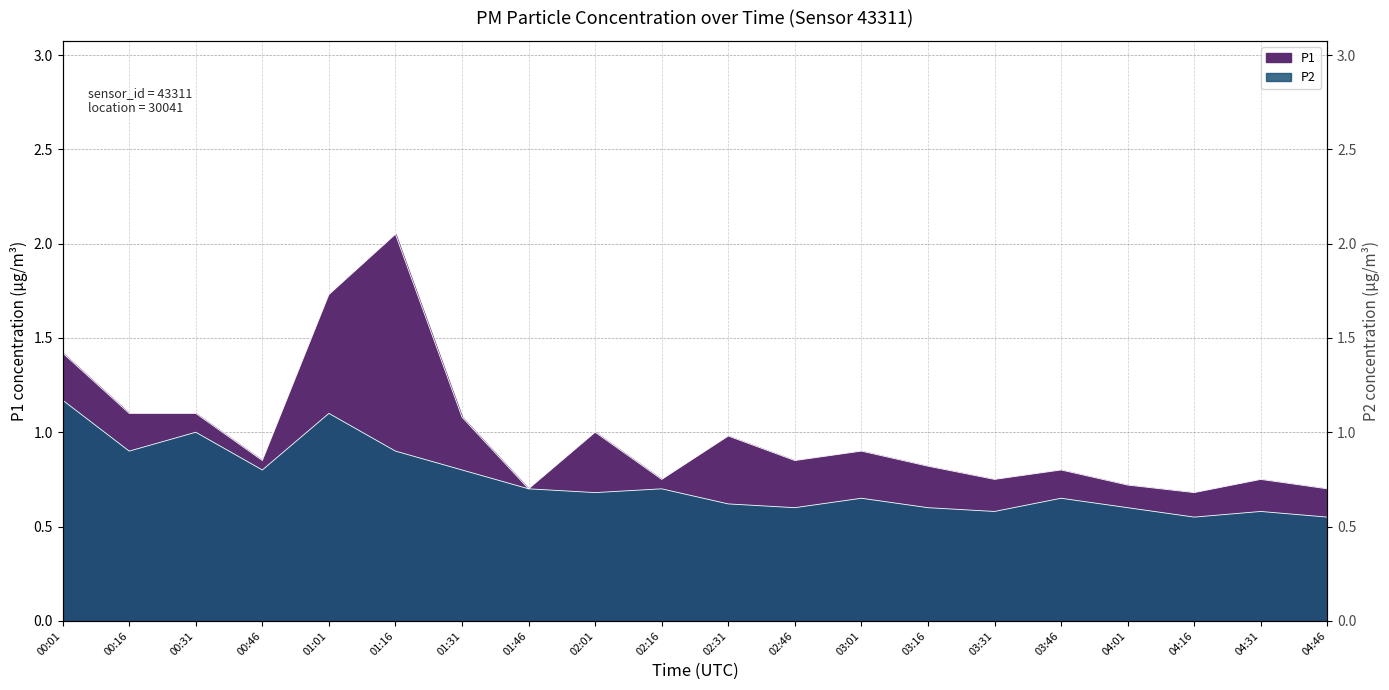

The P2 series shows 0.9 at 01:16. True or false?

True